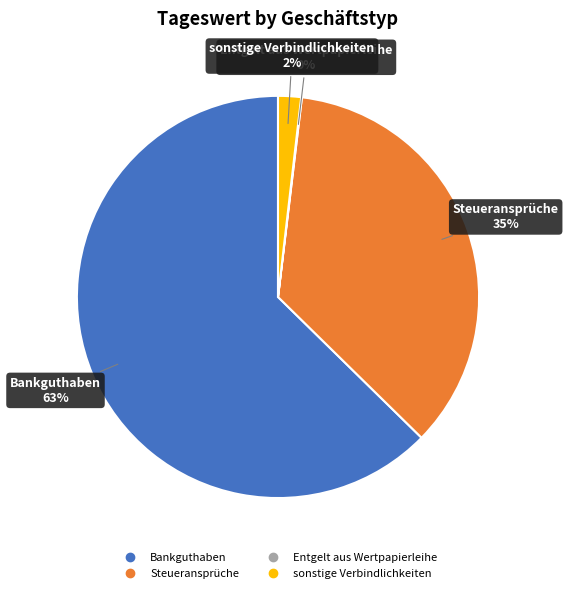

To the nearest percent, what is the difference between the largest and smallest slice percentages?

63%